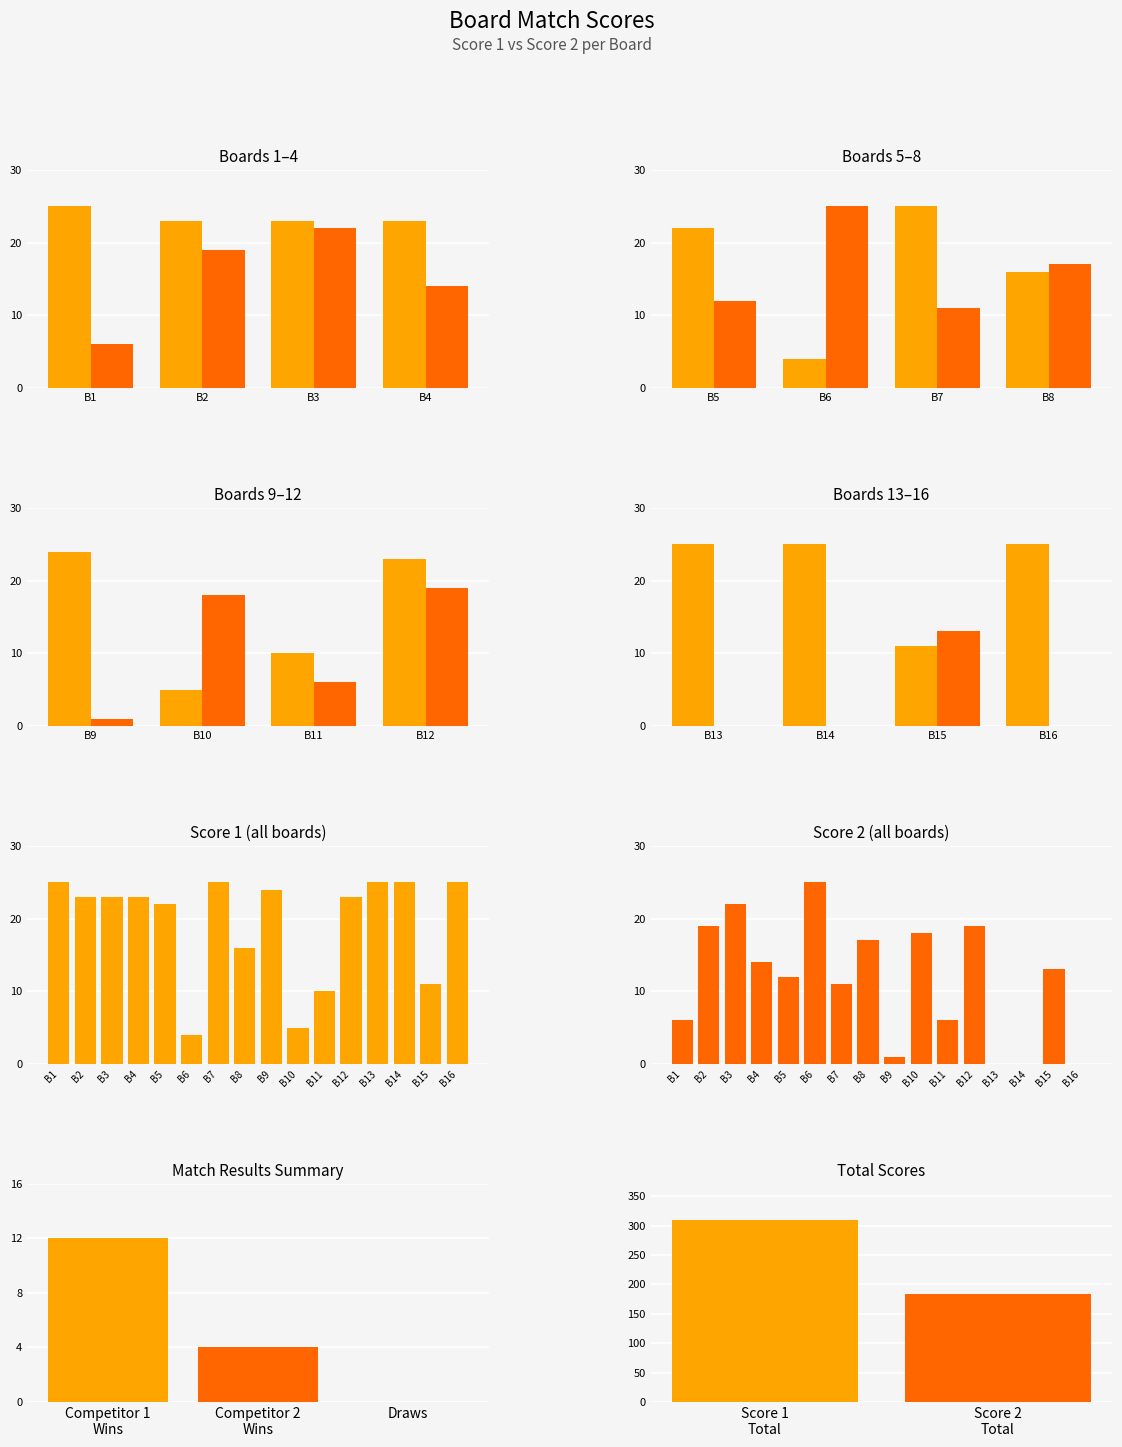

Reading left to right, extract all data points from this chart.

Score 1: 25	23	23	23	22	4	25	16	24	5	10	23	25	25	11	25
Score 2: 6	19	22	14	12	25	11	17	1	18	6	19	0	0	13	0